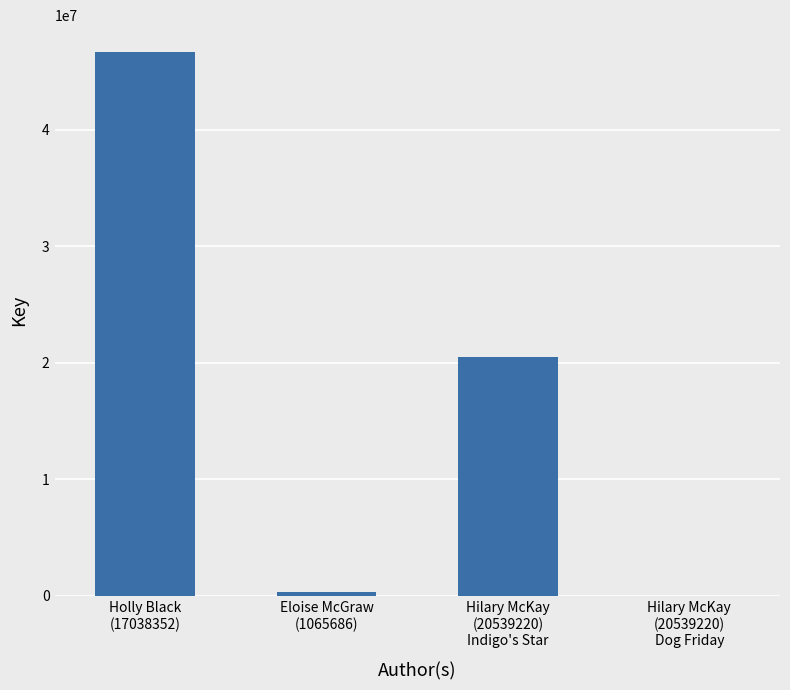

What is the sum of all values?

67527714